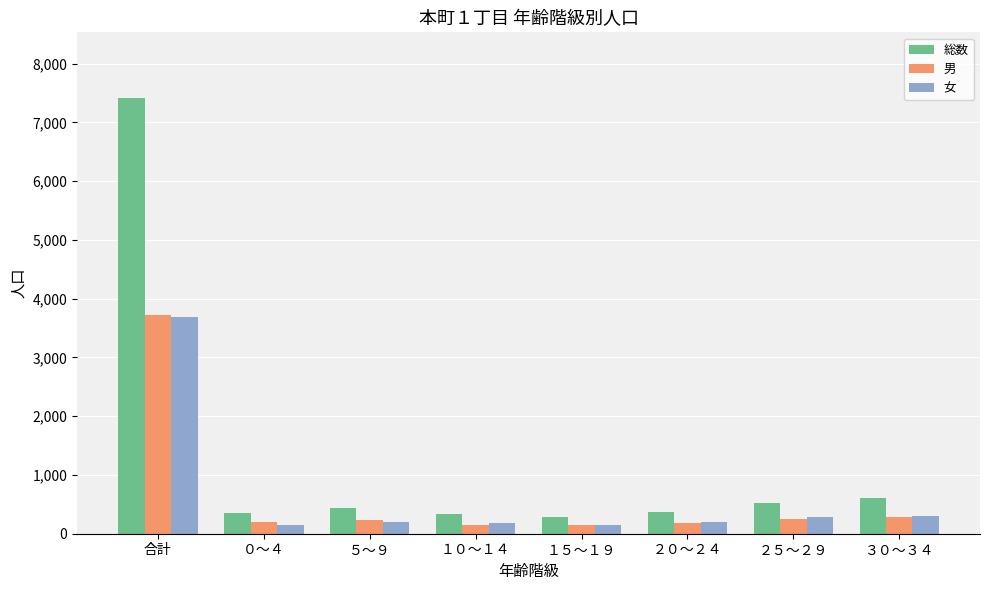

True or false: 総数 has a value of 369 at ２０～２４.

True